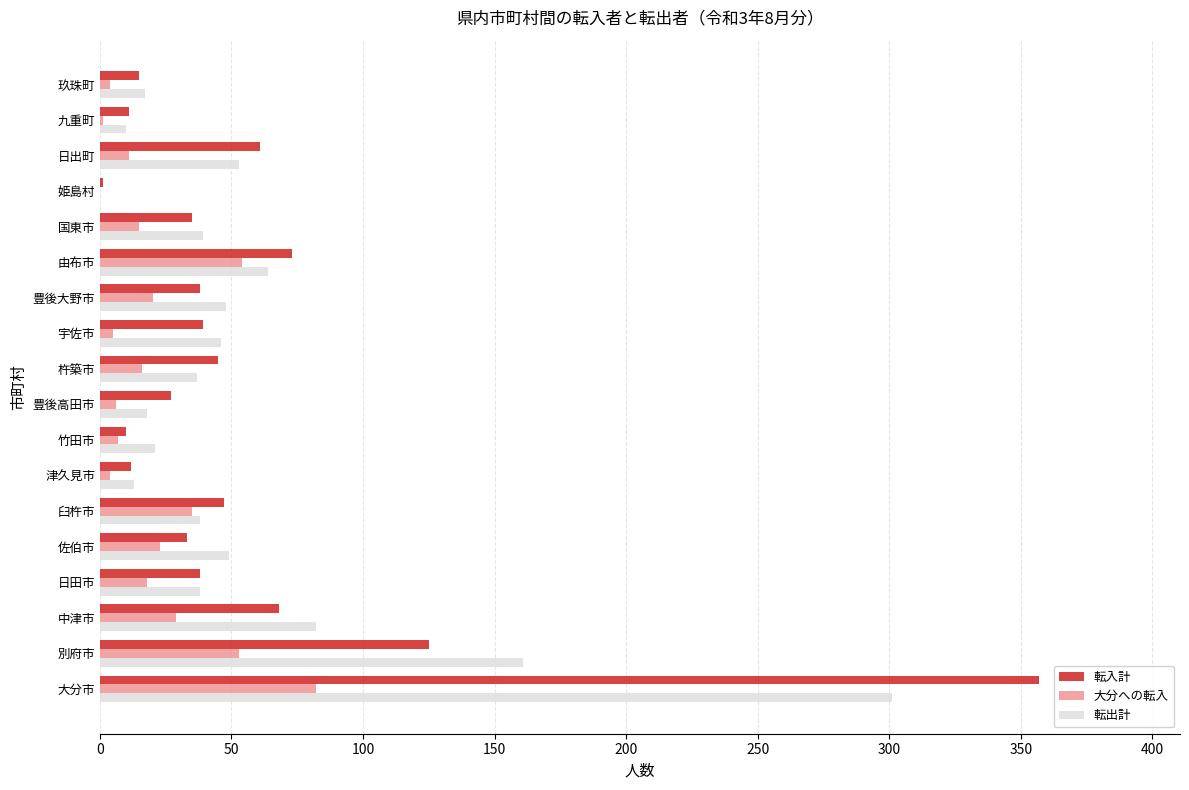

What is the sum of all 転入計 values?

1035